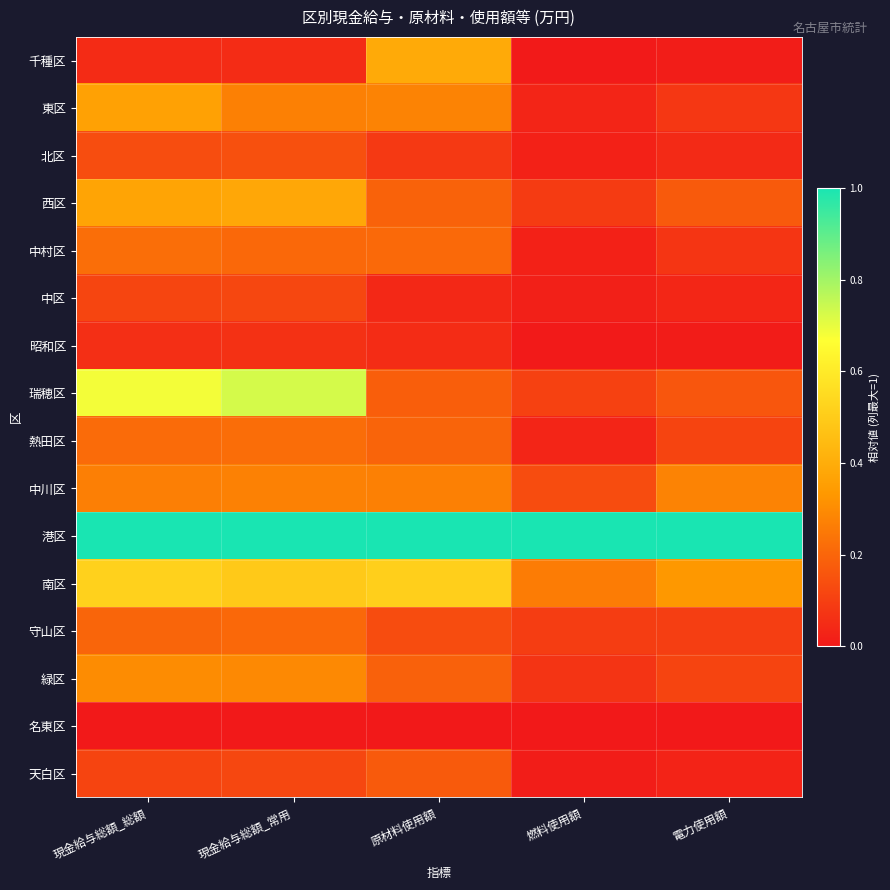

Which series has the largest total across all categories?

港区